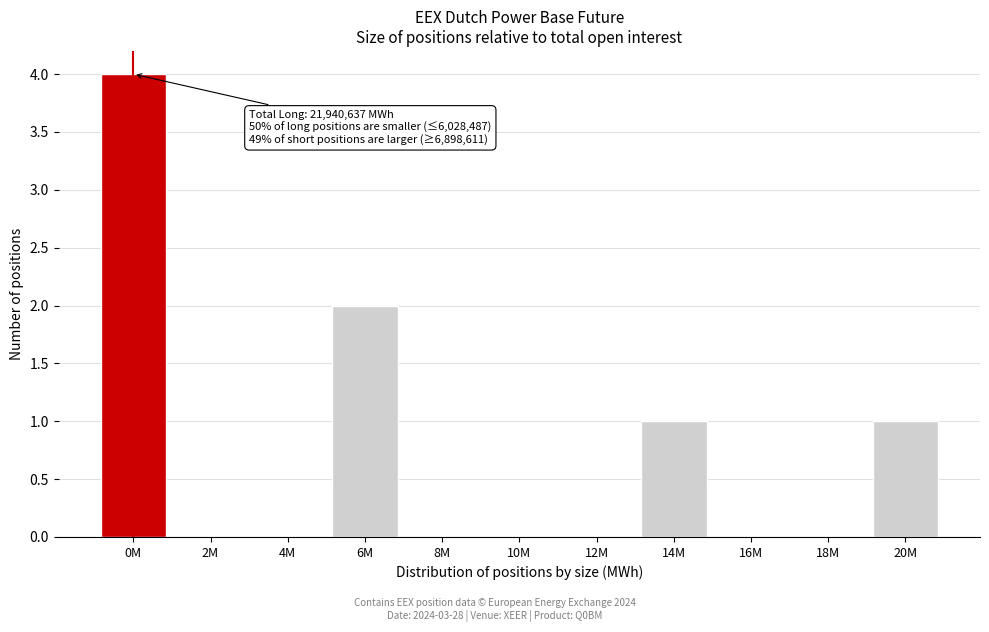

Reading right to left, extract all data points from this chart.

20M=1	18M=0	16M=0	14M=1	12M=0	10M=0	8M=0	6M=2	4M=0	2M=0	0M=4